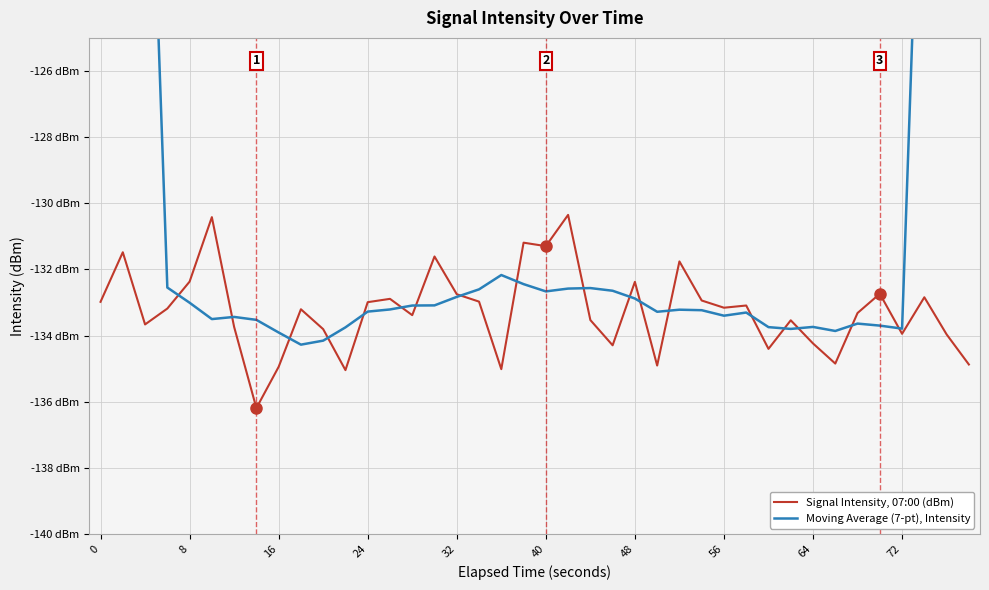

Is this an area chart (filled region under the line)?

No